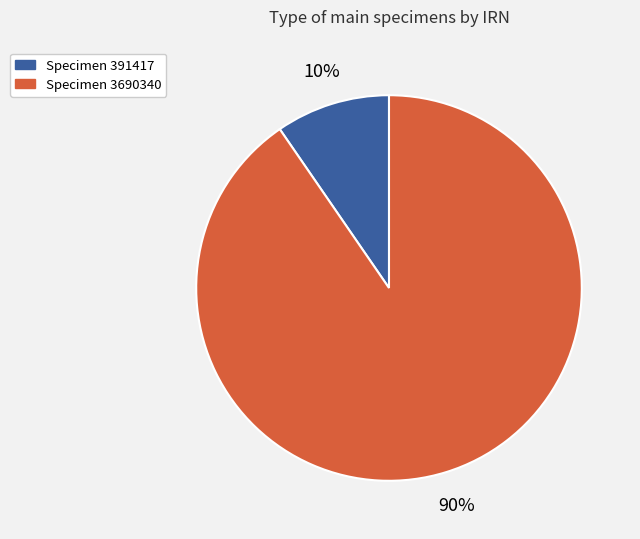

Do Specimen 3690340 and Specimen 391417 together represent more than half of the pie?

Yes